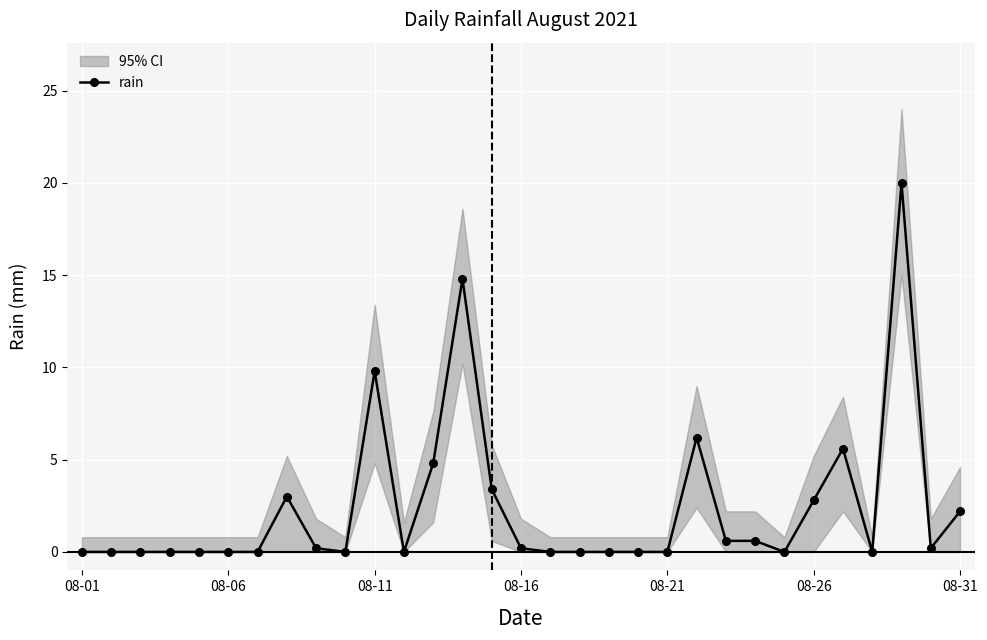

How many lines are shown in the chart?

1